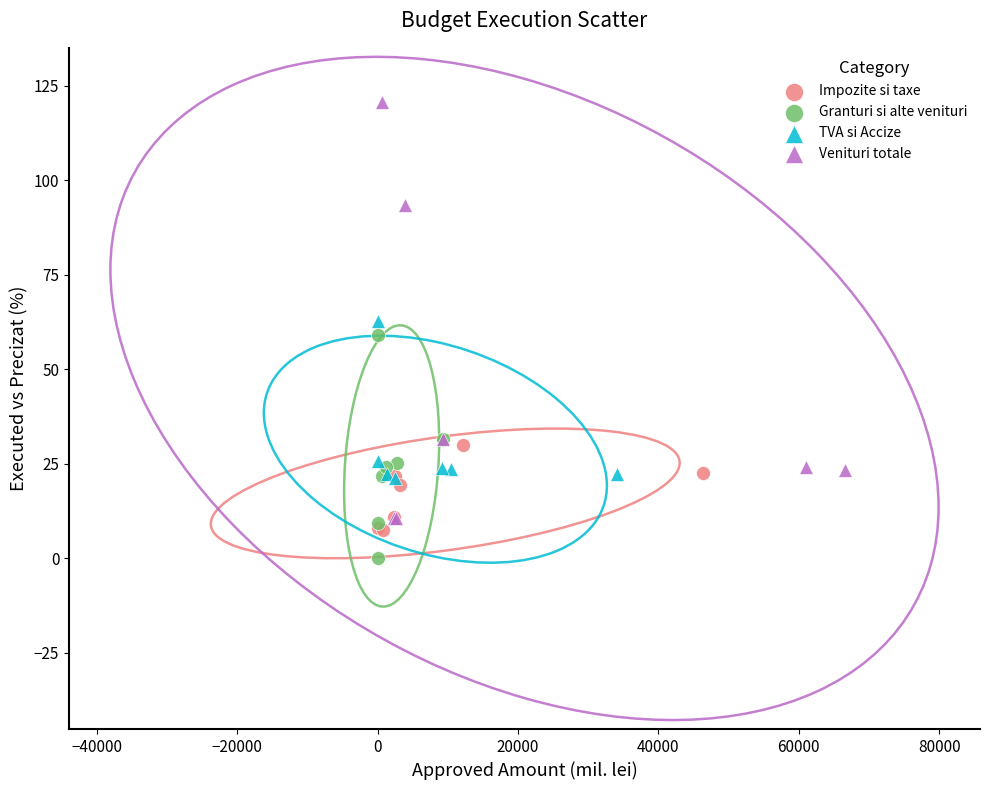

Which series reaches the minimum Y coordinate?

Granturi si alte venituri